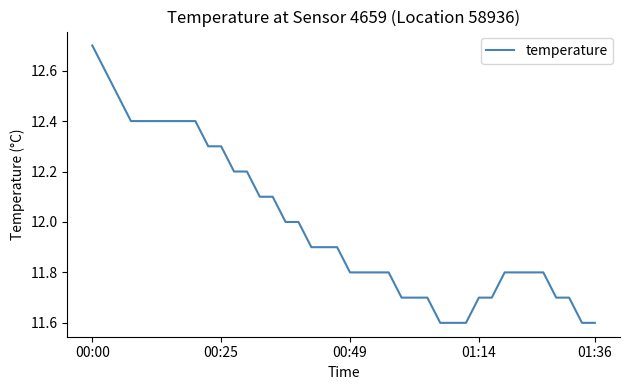

What is the difference between the maximum and minimum values?

1.1